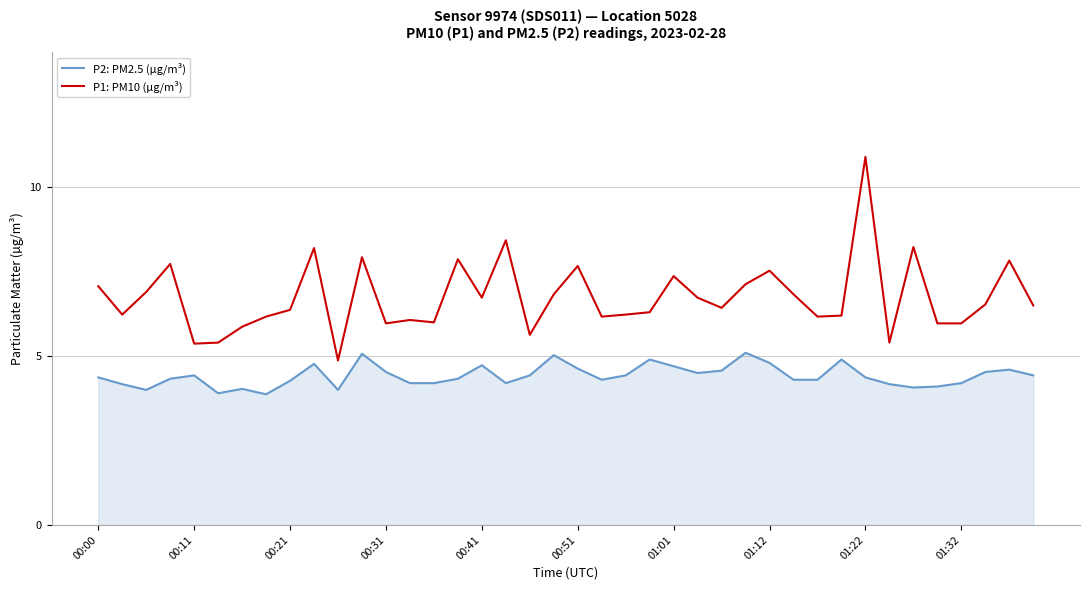

True or false: P2: PM2.5 (µg/m³) and P1: PM10 (µg/m³) intersect in this chart.

False